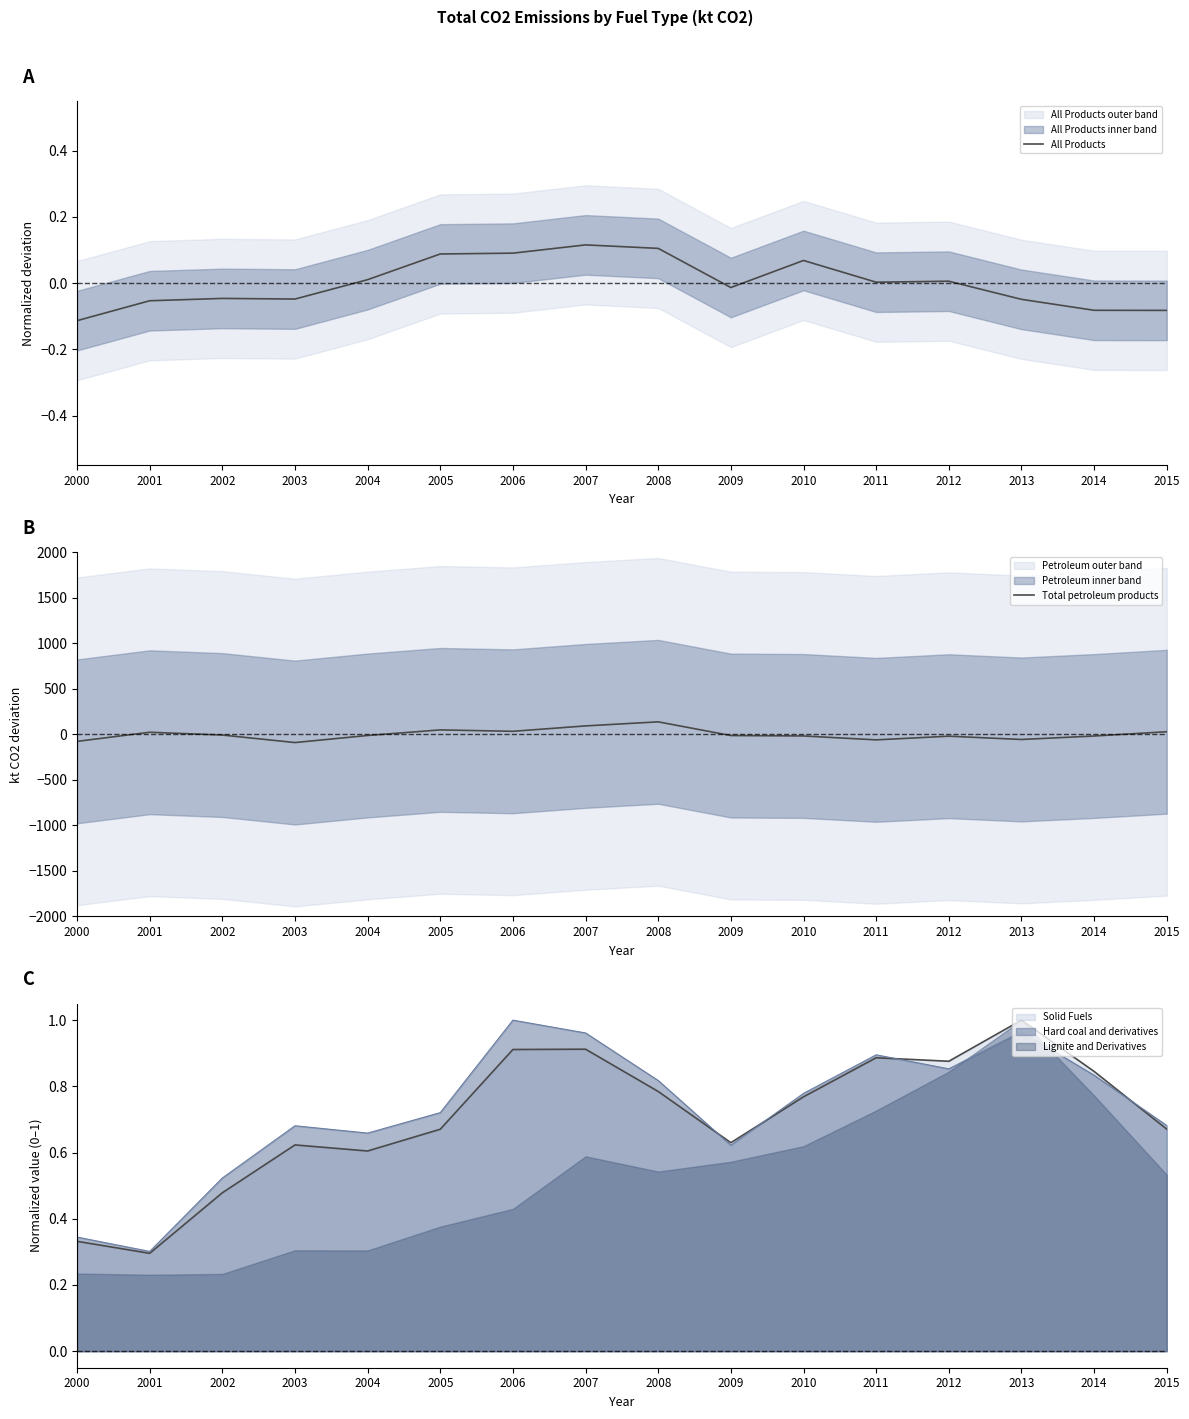

Which series has the largest range (max minus min)?

Total petroleum products